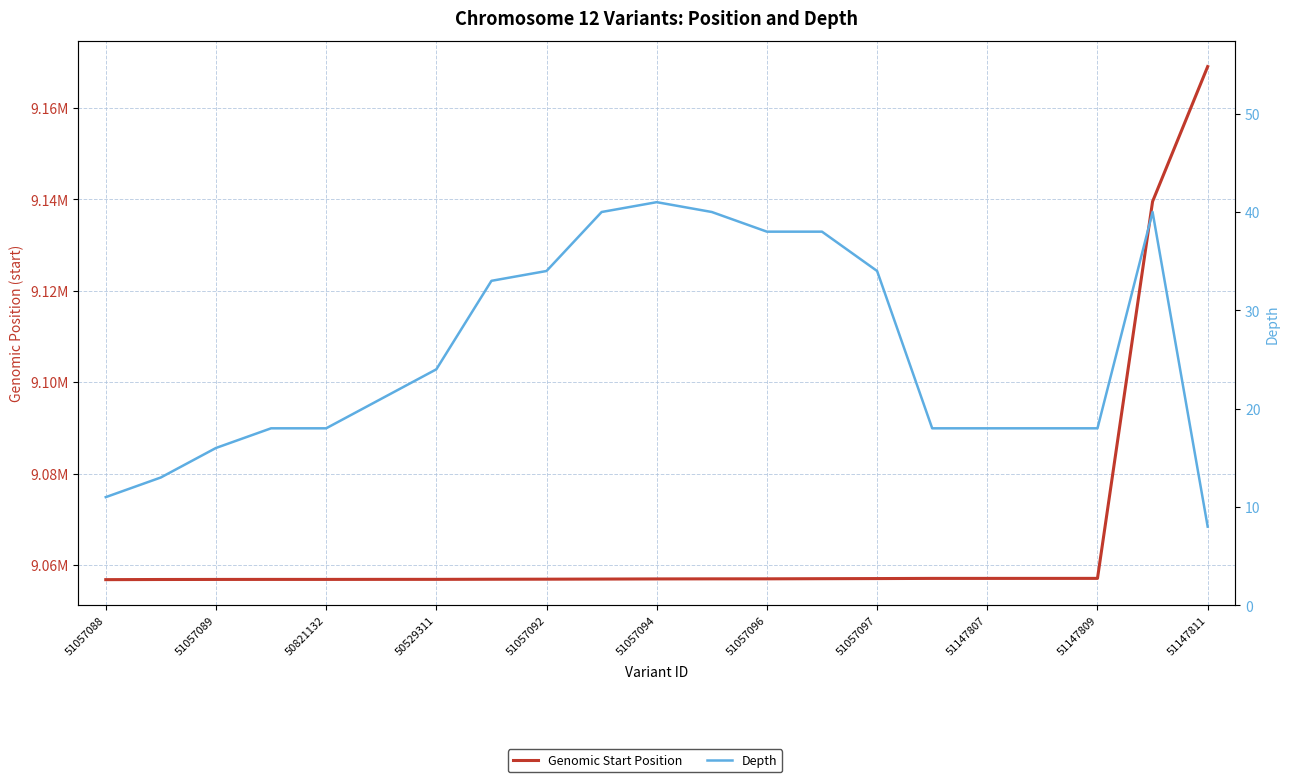

Is the value of Depth at 51147811 greater than the value of Genomic Start Position at 19?

No